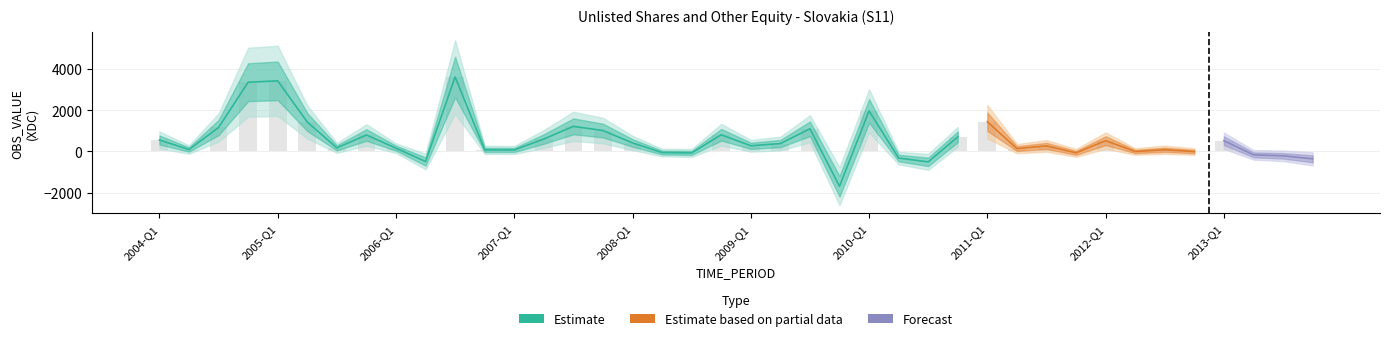

Reading left to right, list all the values displayed in this chart.

555.6	95.0	1161.1	3351.8	3417.2	1424.2	176.2	798.0	159.9	-484.5	3604.7	78.8	73.2	604.8	1215.6	1013.0	414.1	-51.9	-68.5	810.1	278.1	383.5	1099.8	-1683.0	1963.2	-318.7	-502.1	710.2	1439.7	138.4	269.8	-68.3	524.3	-0.9	83.7	-4.1	522.4	-161.4	-210.4	-355.5